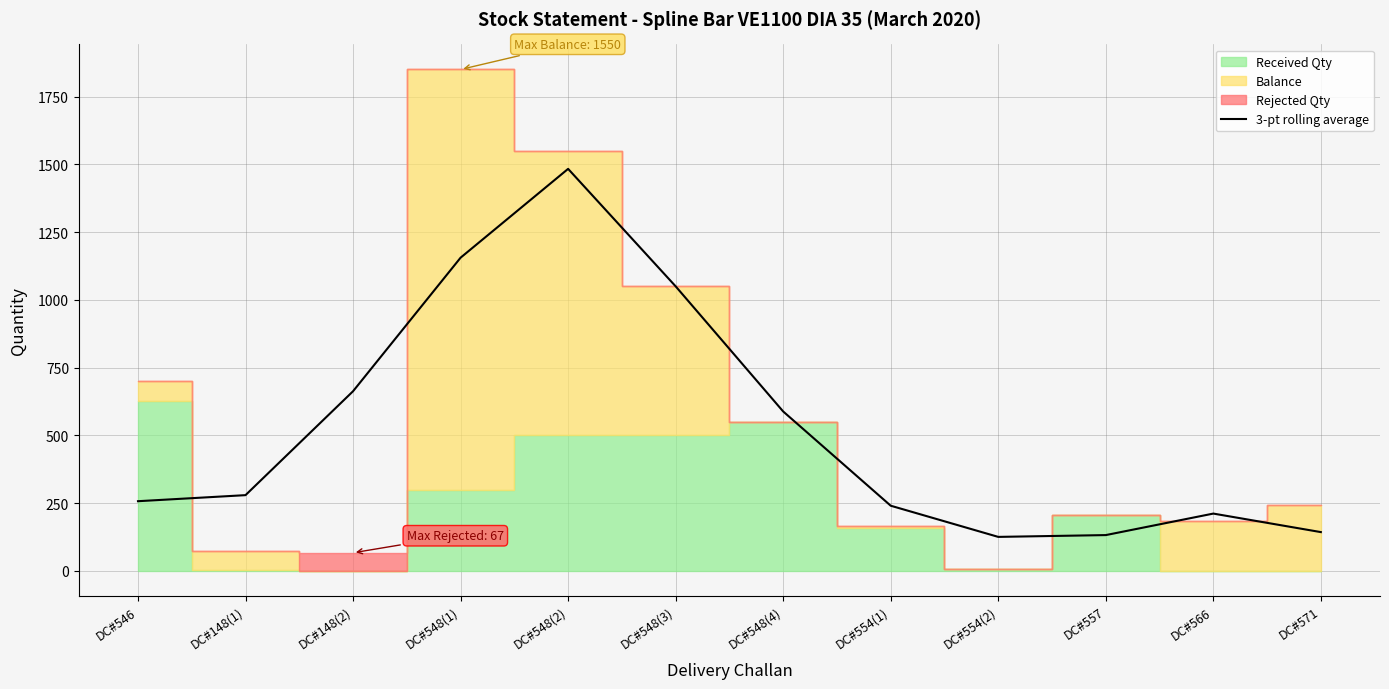

What is the sum of the values at DC#548(1) and DC#554(1)?

1396.3